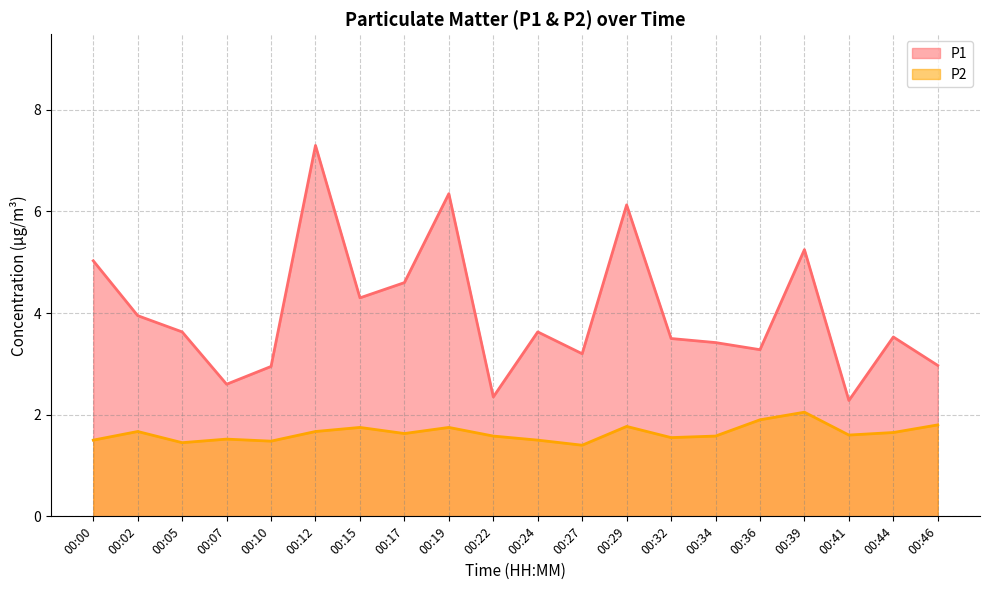

How many categories are shown in the chart?

20